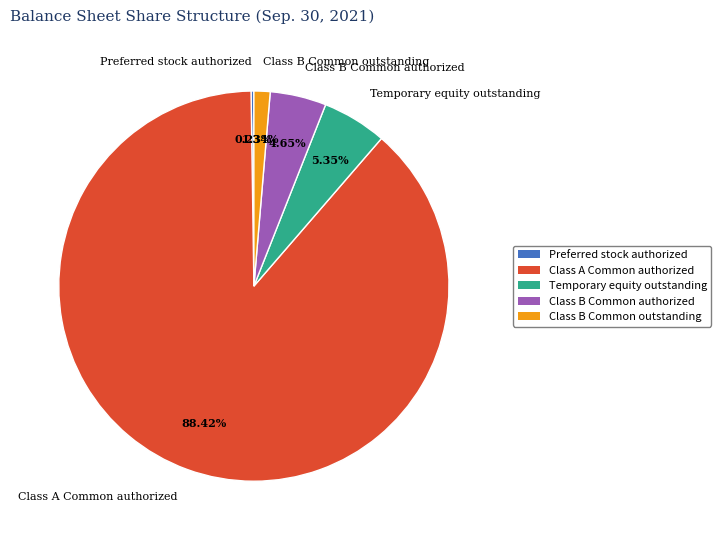

Which category has the biggest portion of the pie?

Class A Common authorized